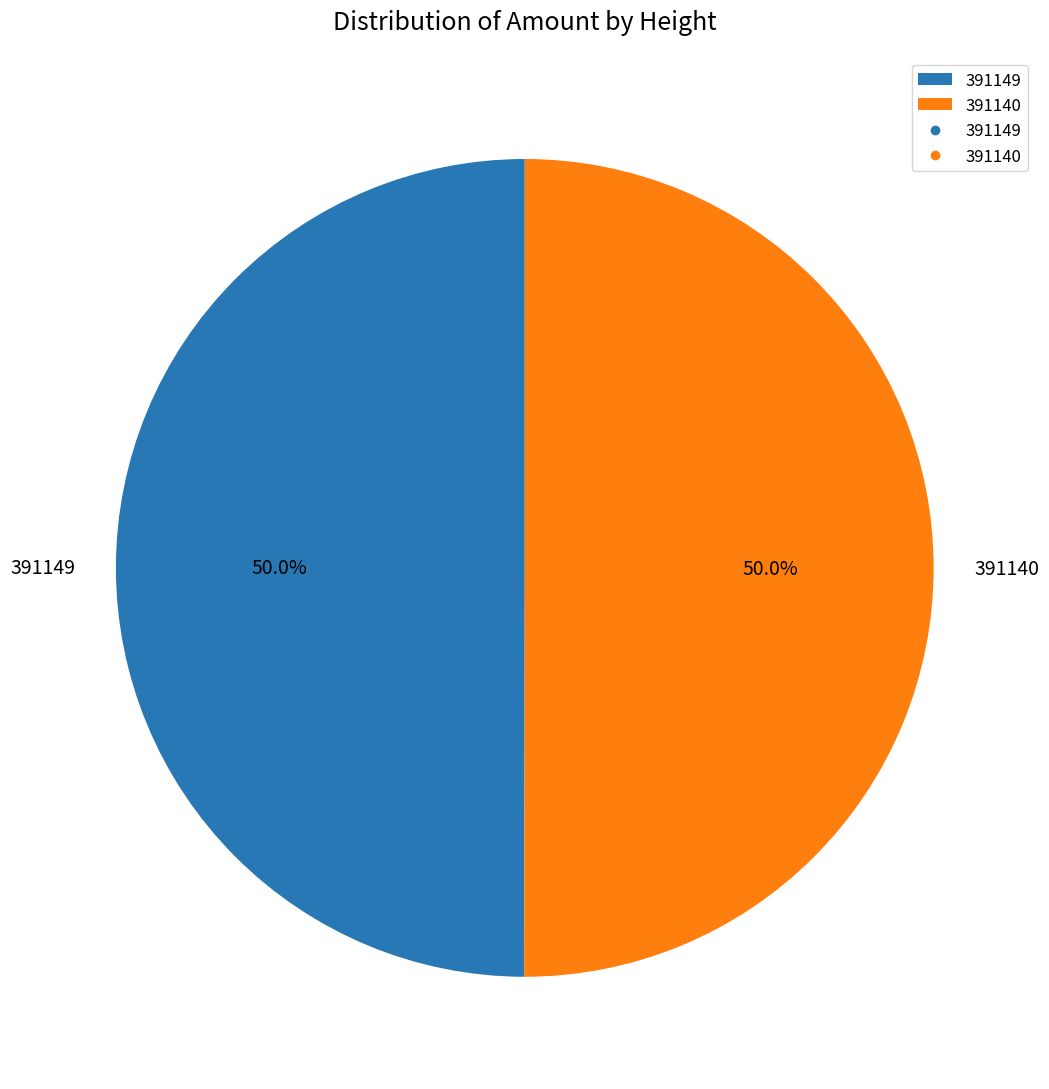

Count the number of slices in the pie.

2